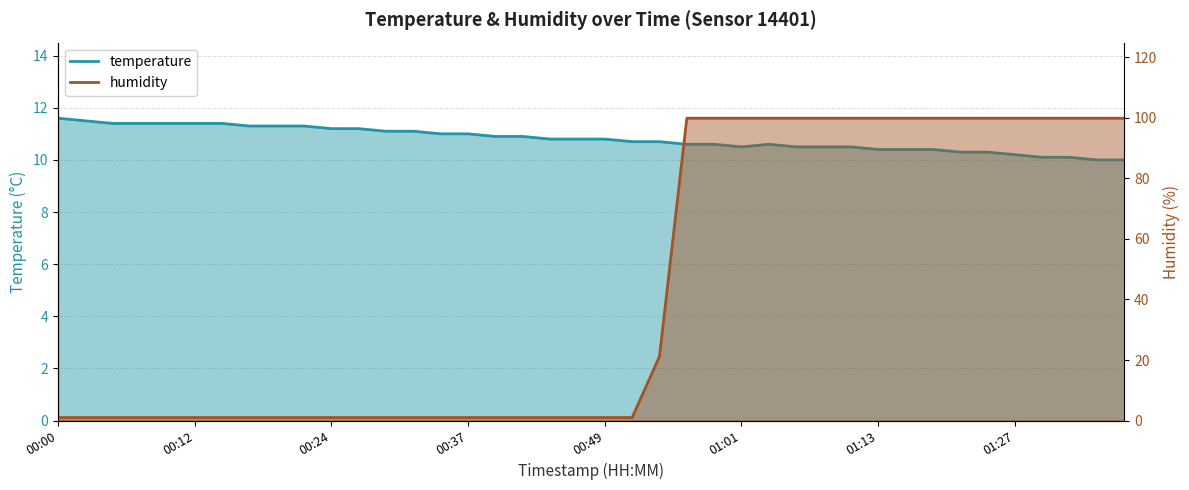

What is the average value of the humidity series?

43.5